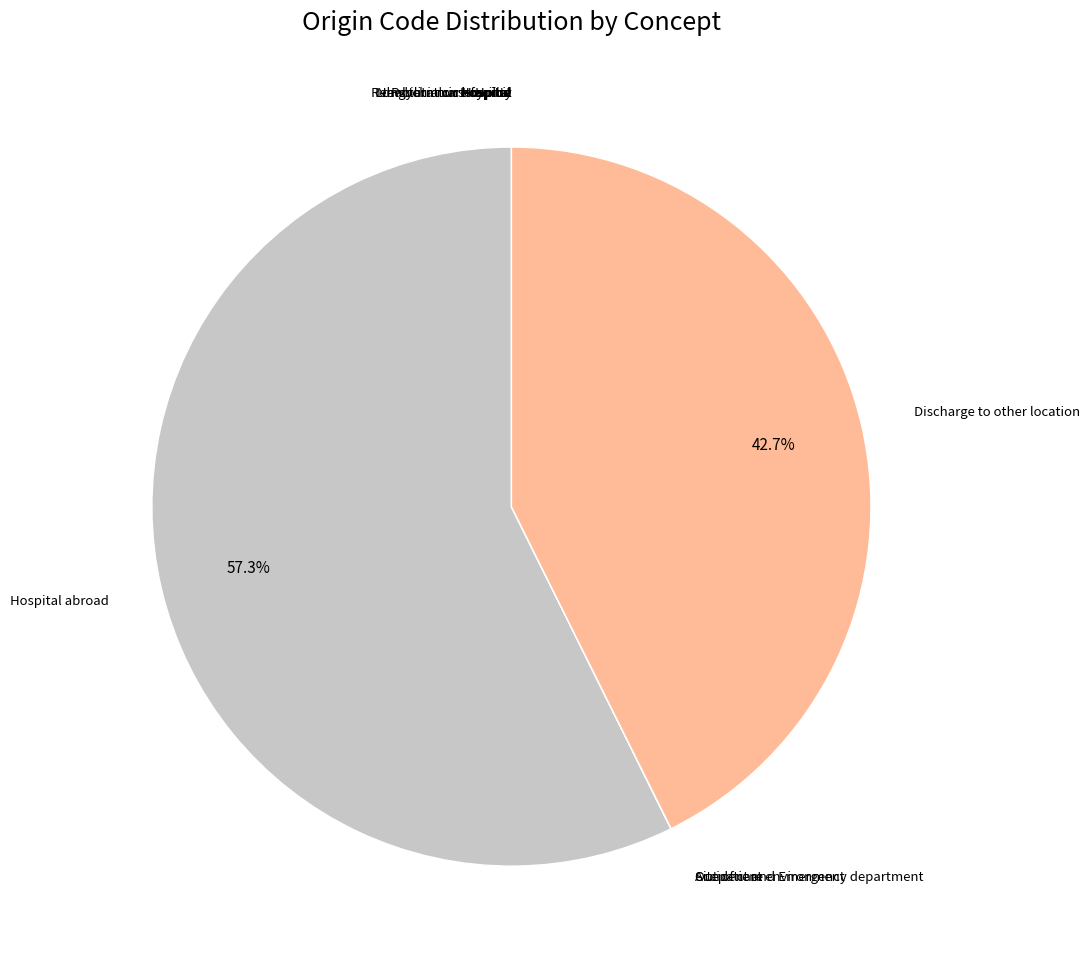

Count the number of slices in the pie.

12